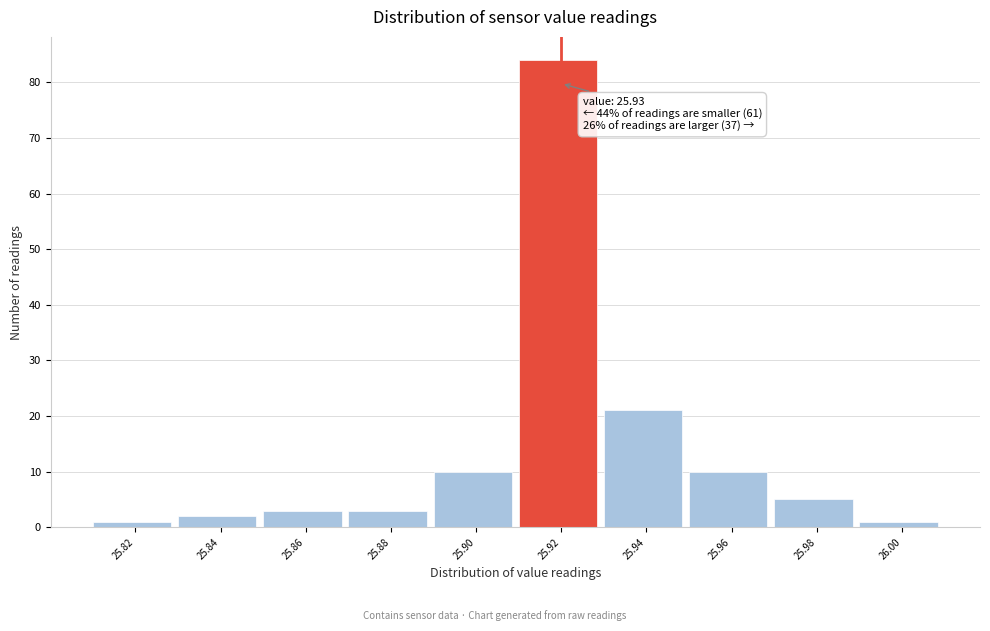

Reading right to left, what are all the values shown in this chart?

1	5	10	21	84	10	3	3	2	1